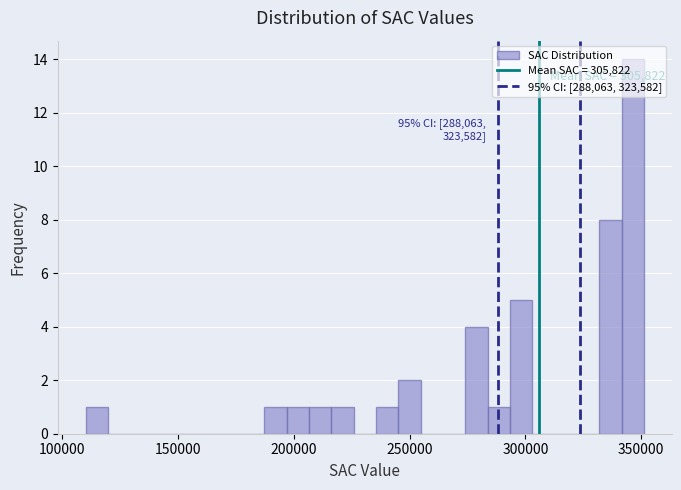

Around what value on the x-axis is the tallest bar? Give the approximate position of its centre, as read against the axis.

345000